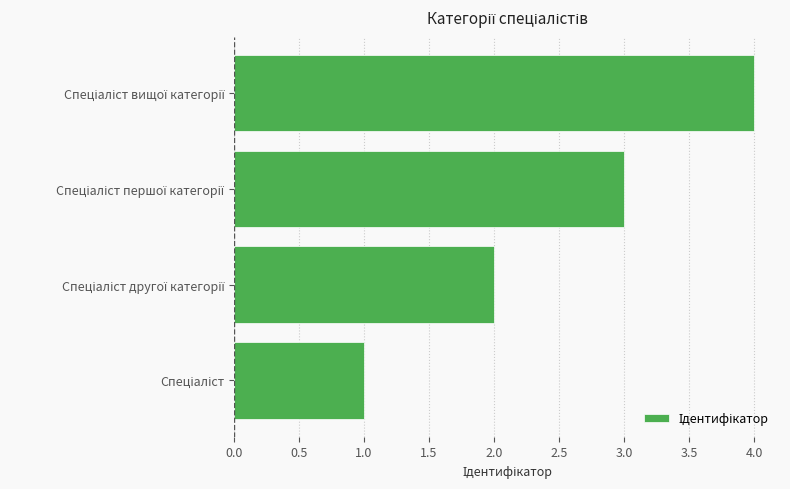

What is the maximum value shown in the chart?

4